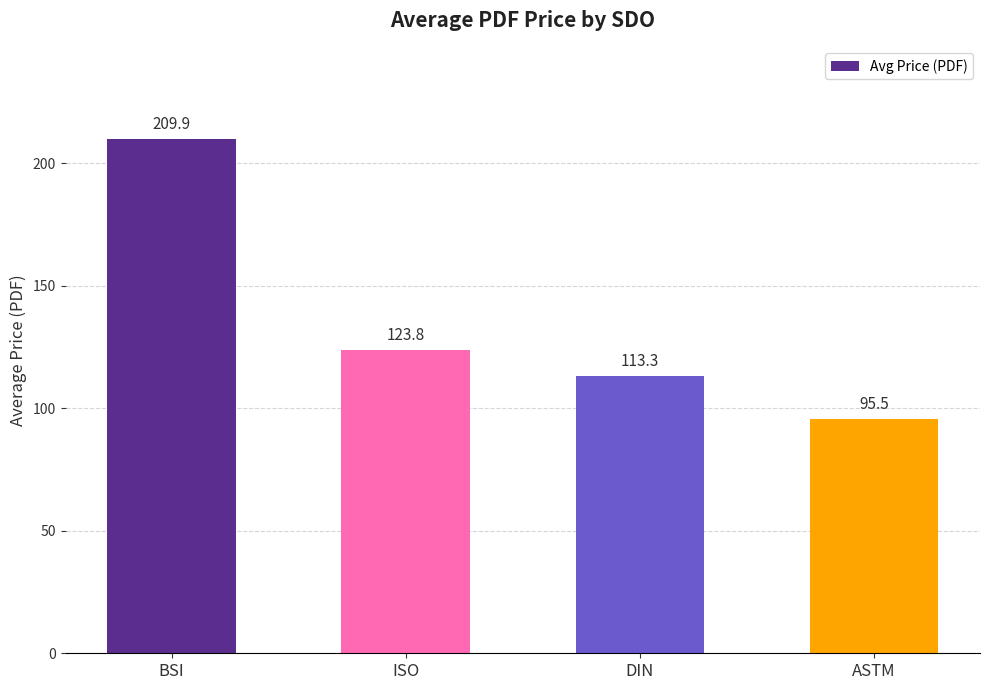

What is the difference between the values at DIN and BSI?

96.6